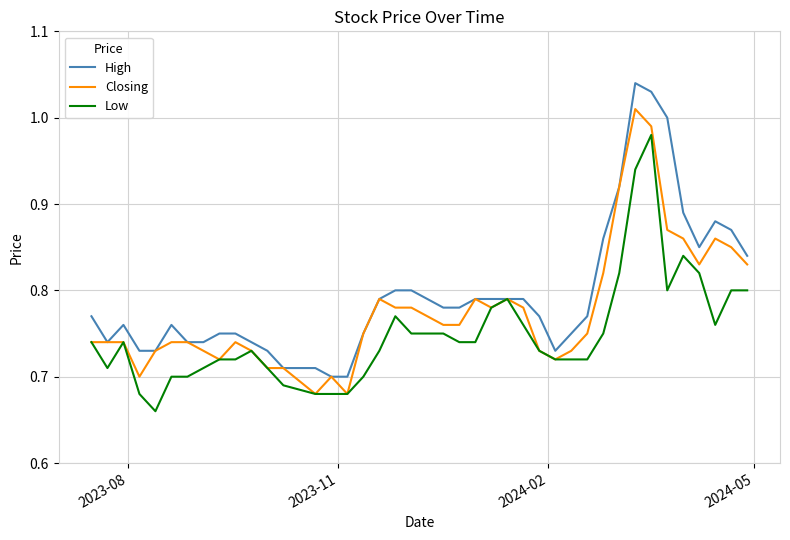

Which series has the largest range (max minus min)?

High